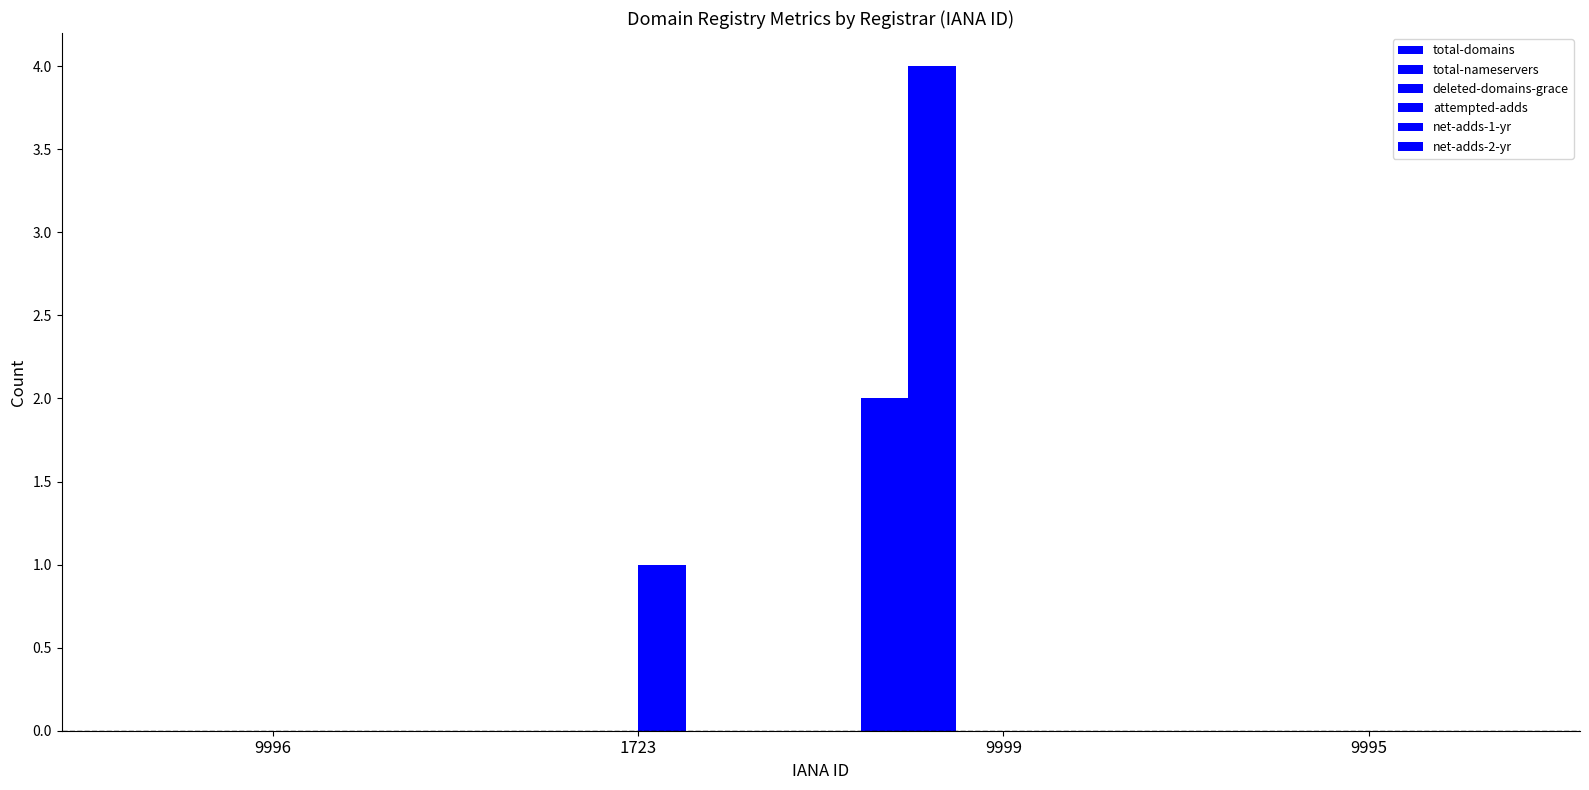

Are the bars horizontal?

No